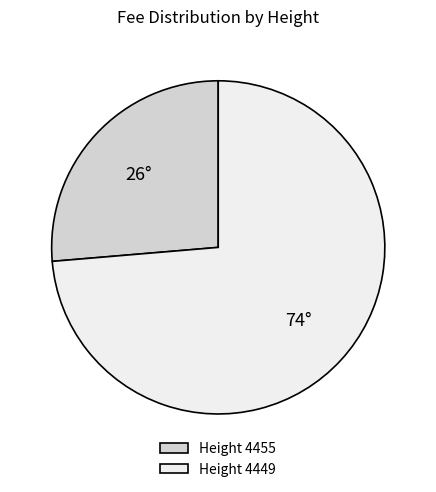

Which has a higher value, Height 4449 or Height 4455?

Height 4449